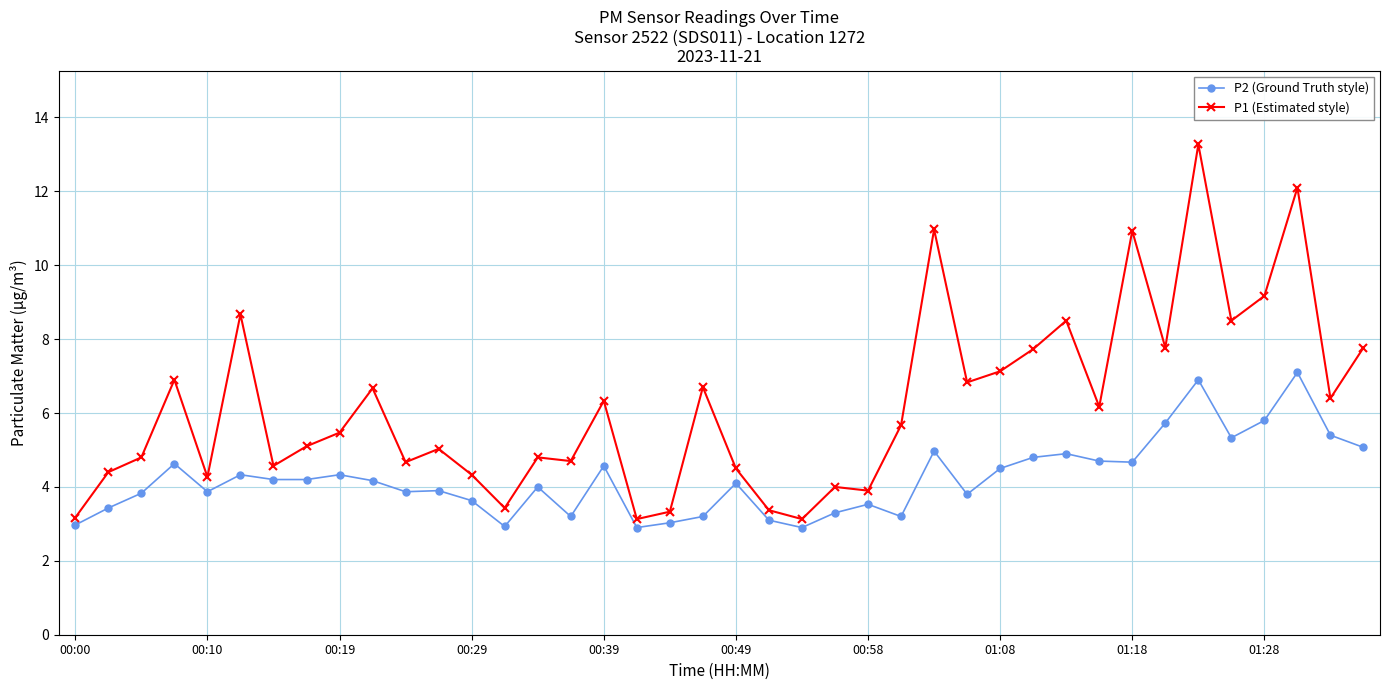

True or false: P1 (Estimated style) and P2 (Ground Truth style) cross at least once.

False